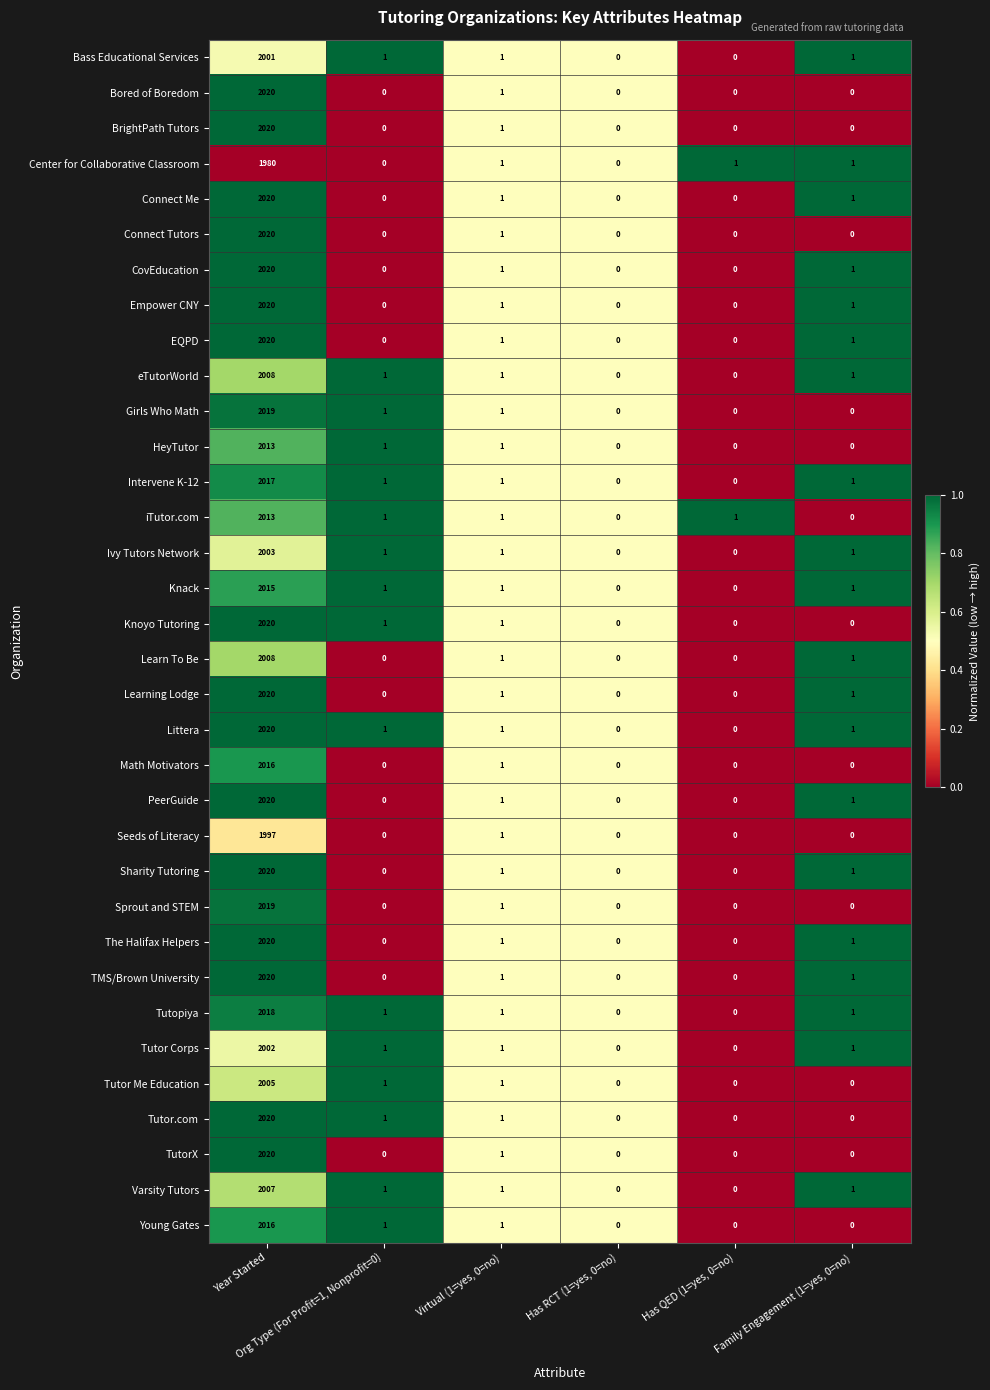

What is the greatest value displayed?

2020